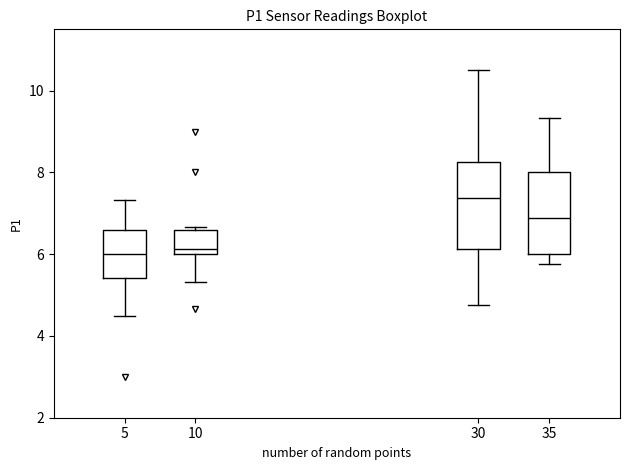

Where does the lower whisker of the box at x = 5 end on the y-axis? The values are not printed on the chart, so give them approximately, as read against the axis.

4.6